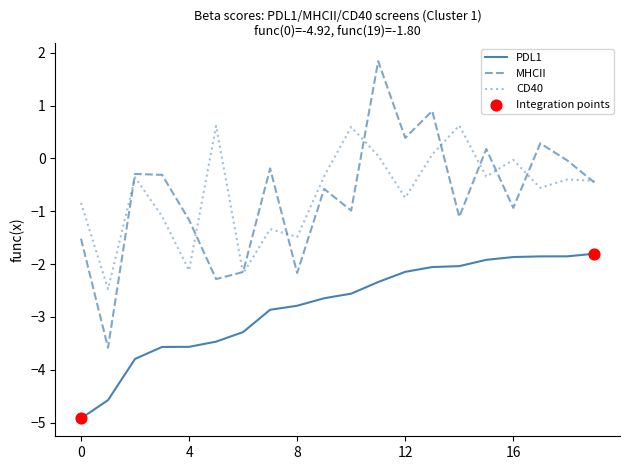

What is the maximum value shown in the chart?

1.8